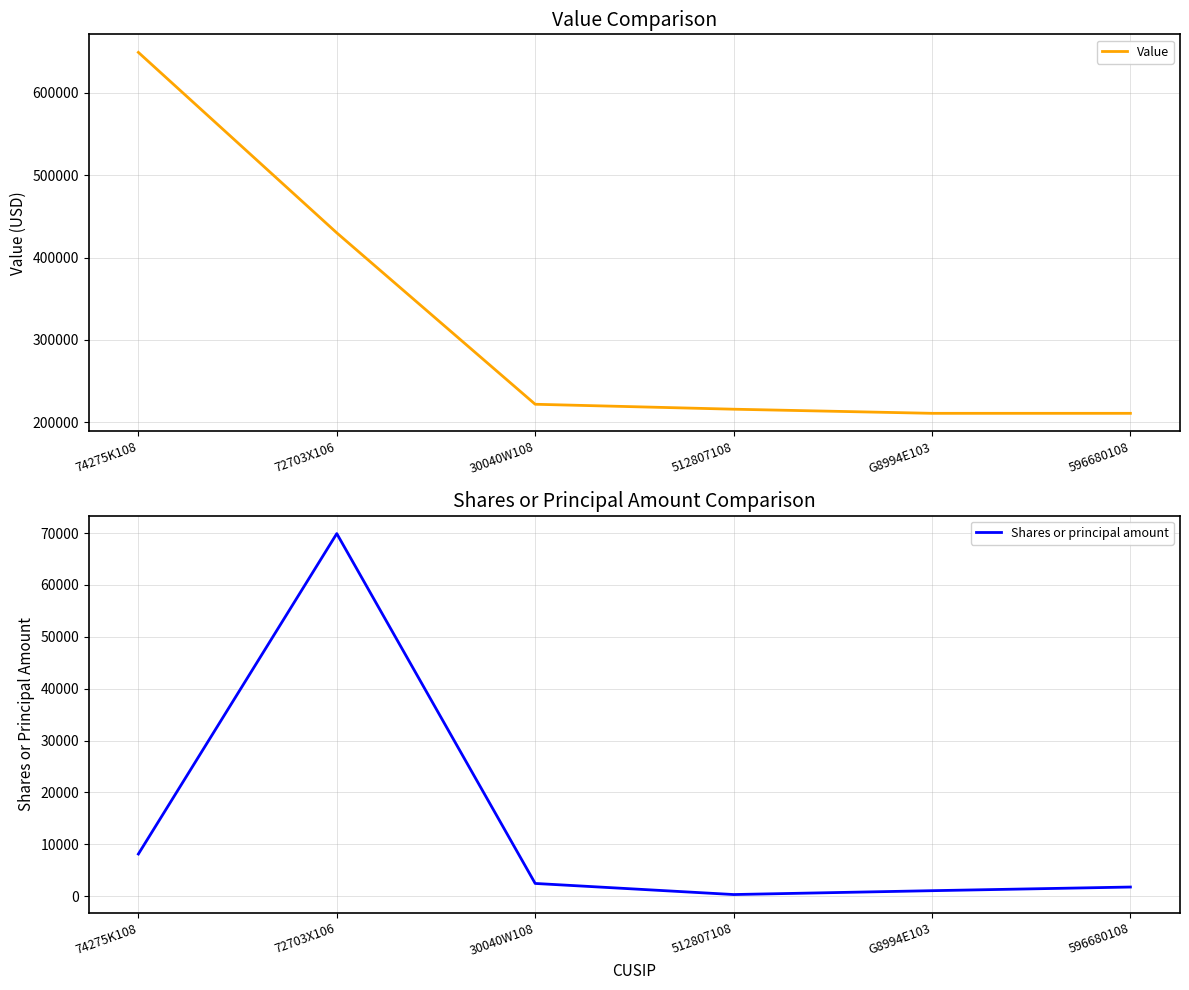

How many values in the Shares or principal amount series exceed 2441?

2